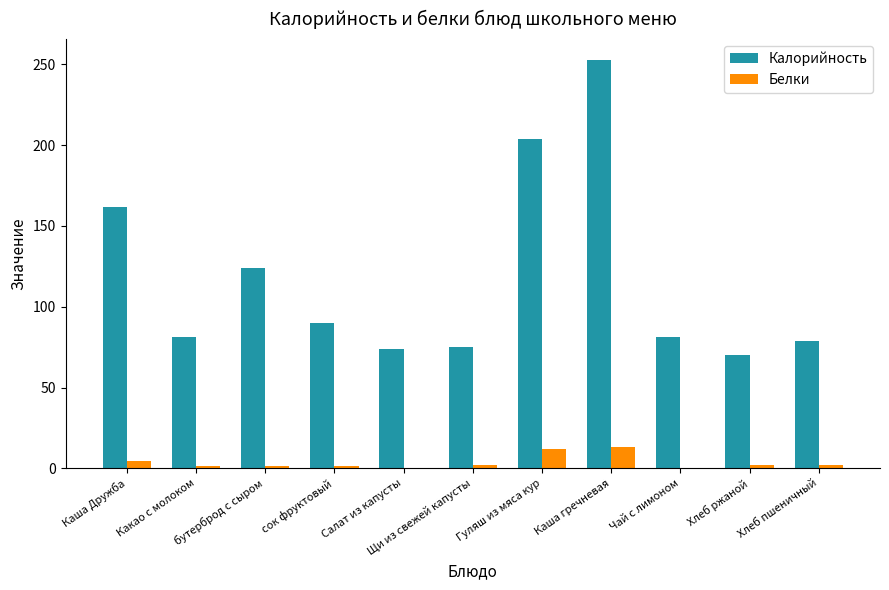

How many groups of bars are there?

11